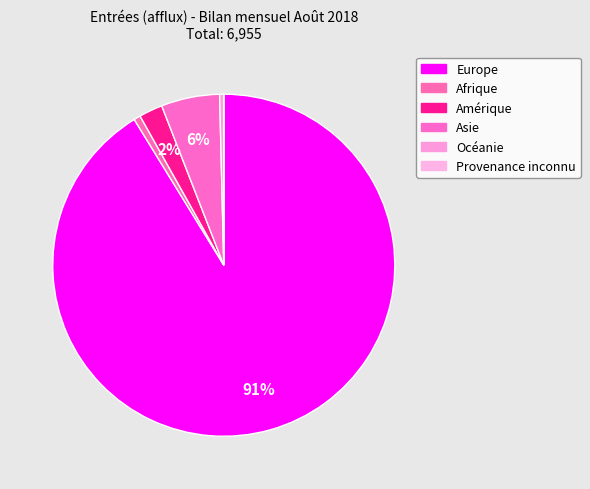

What is the majority slice?

Europe